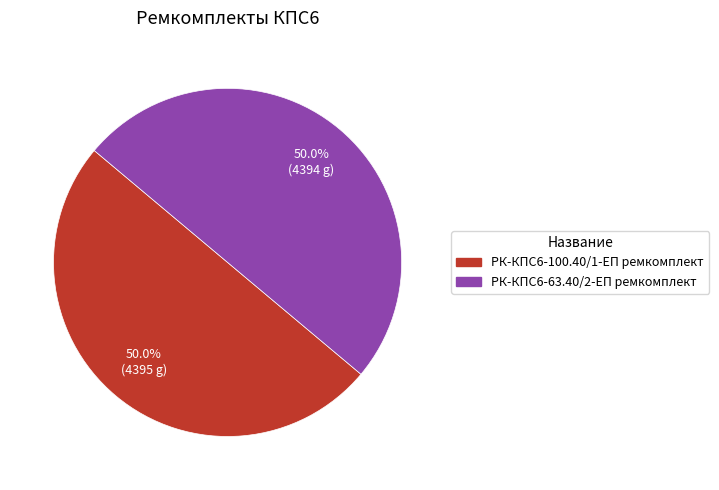

Do РК-КПС6-63.40/2-ЕП ремкомплект and РК-КПС6-100.40/1-ЕП ремкомплект together represent more than half of the pie?

Yes